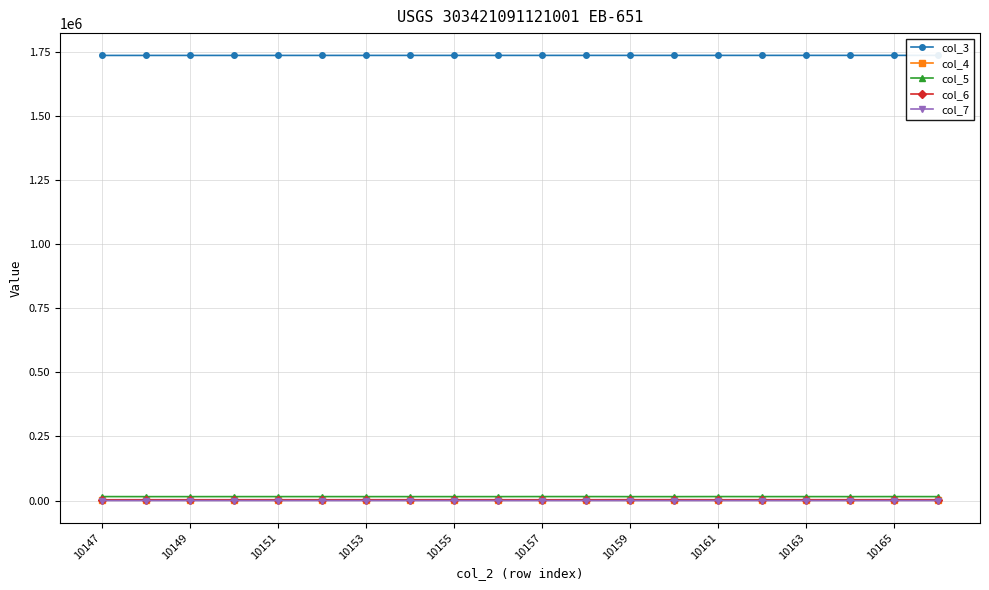

True or false: col_6 has more than 1 interior local peaks.

True